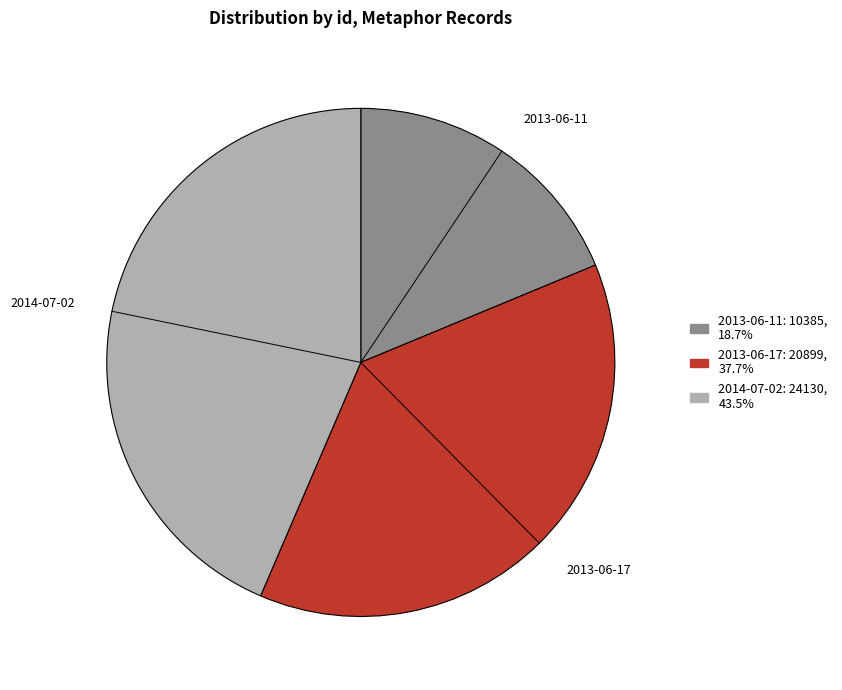

Do 2014-07-02 and 2013-06-17 together represent more than half of the pie?

Yes